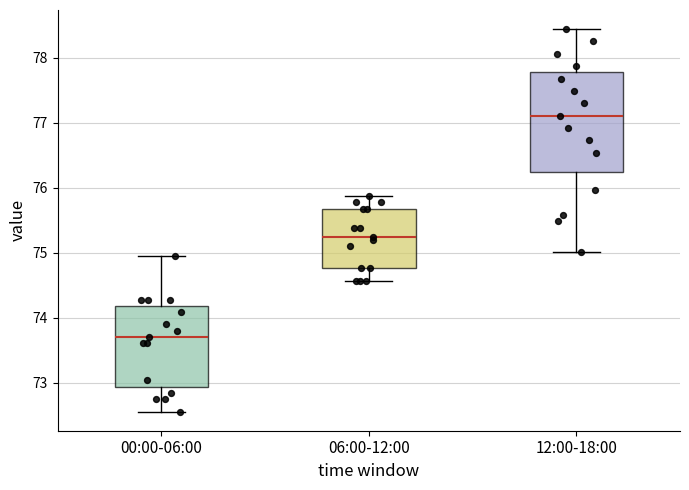

Where does the median line of the box for 06:00-12:00 sit on the y-axis? The values are not printed on the chart, so give them approximately, as read against the axis.

75.2